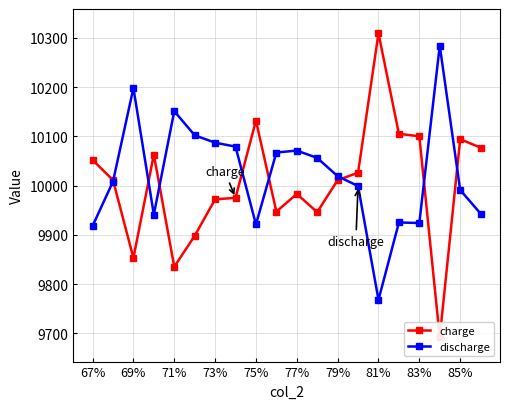

At which label does discharge reach its minimum?

81%